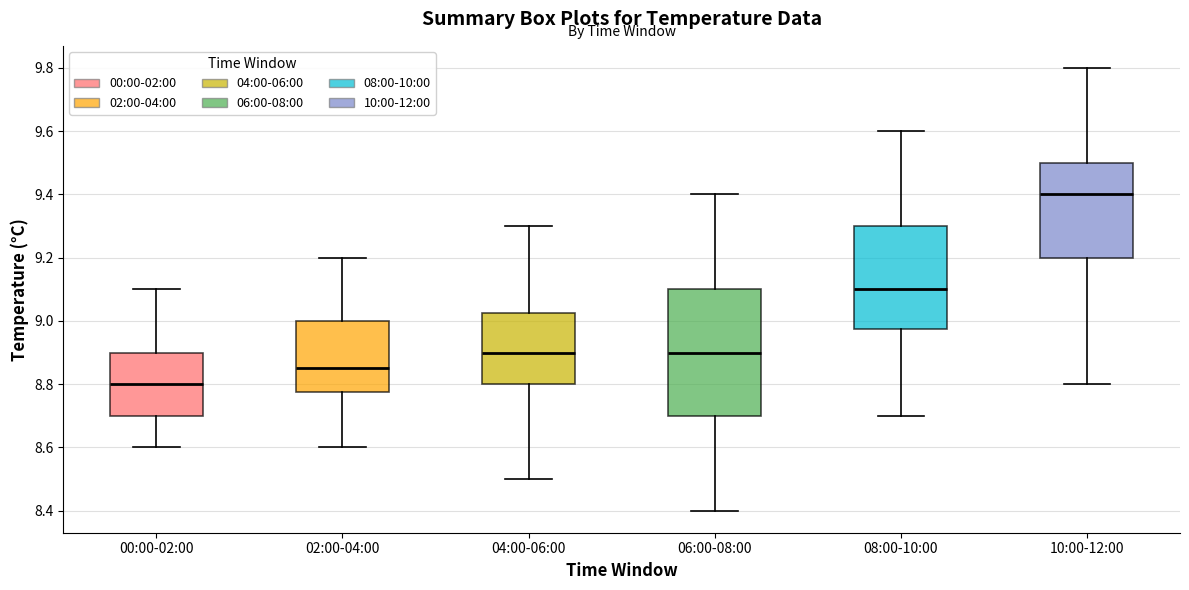

Which box has the lowest median line?

00:00-02:00